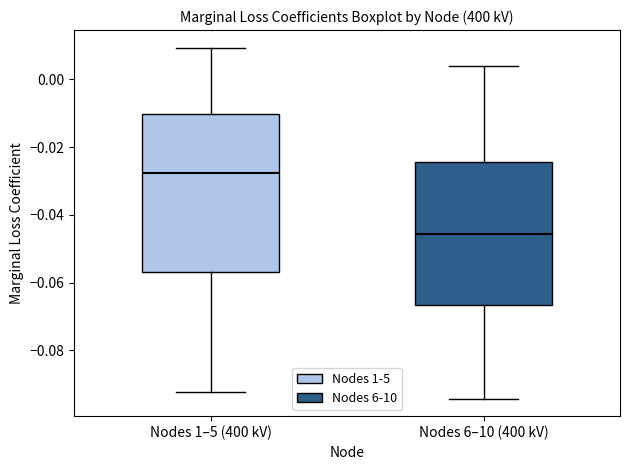

Which box has the highest median line?

Nodes 1–5 (400 kV)